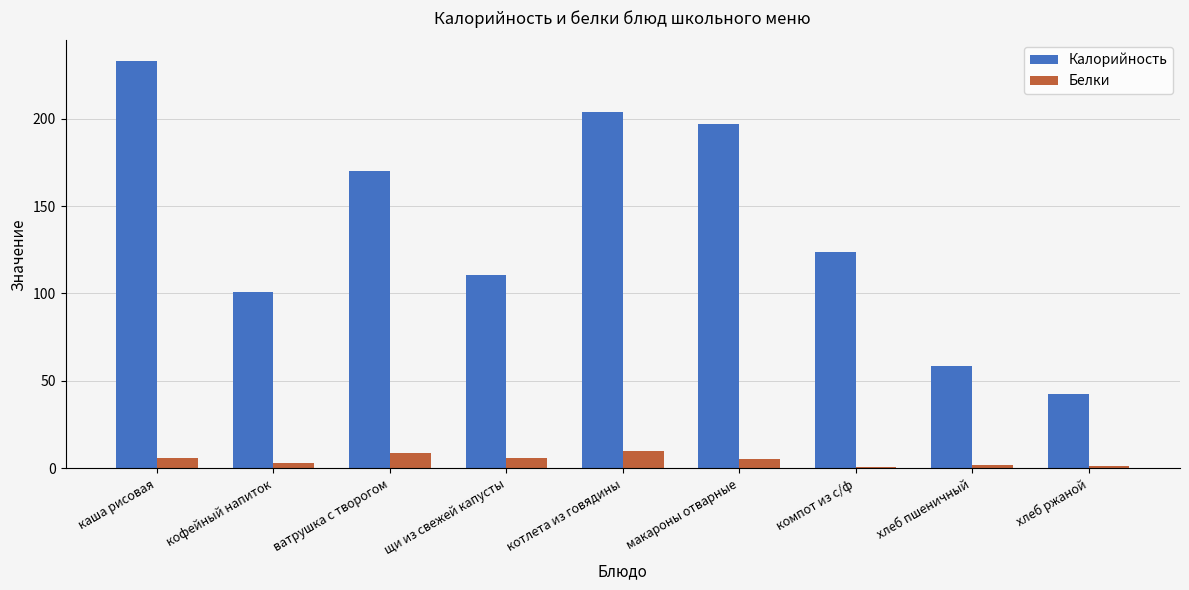

Which series has the largest total across all categories?

Калорийность